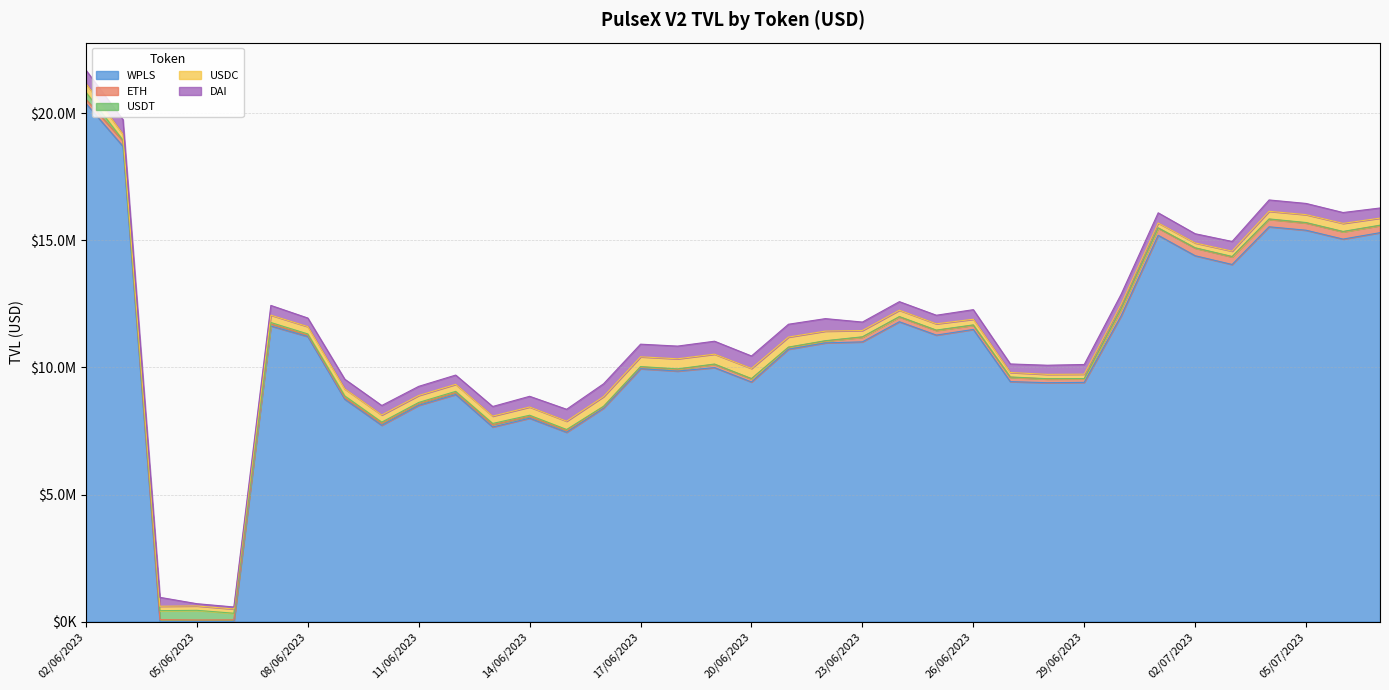

At how many categories does at least one series exceed 17281720?

2